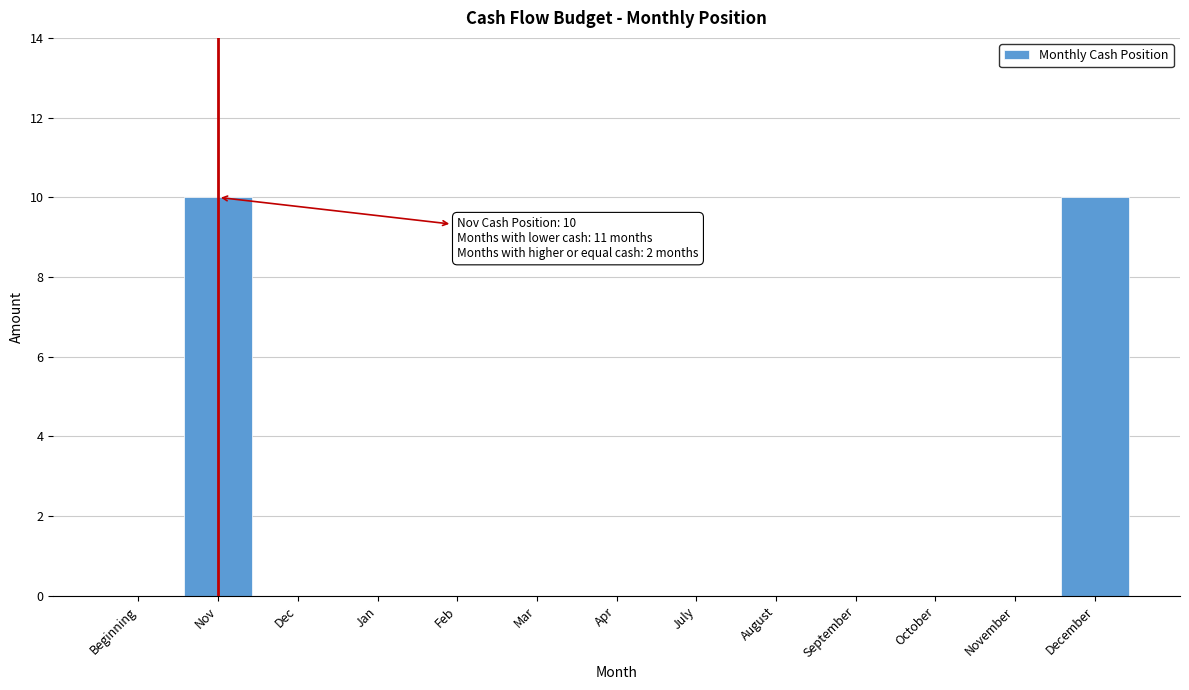

Reading left to right, what are all the values shown in this chart?

Beginning=0	Nov=10	Dec=0	Jan=0	Feb=0	Mar=0	Apr=0	July=0	August=0	September=0	October=0	November=0	December=10